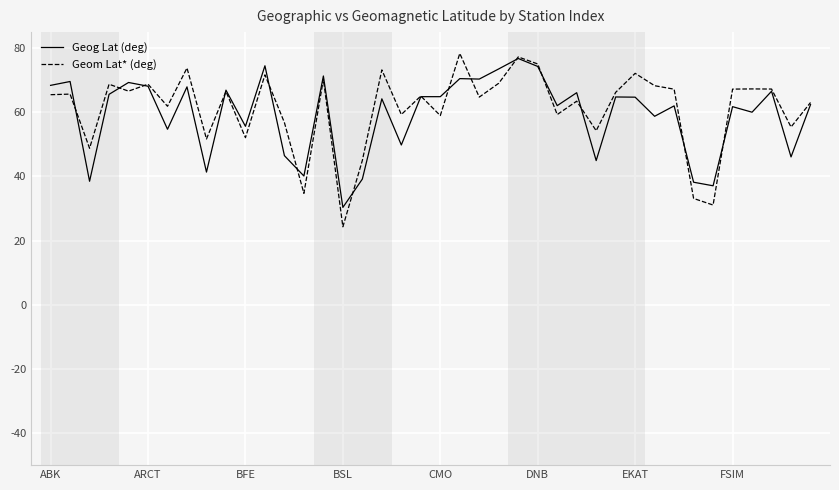

Which series has the largest range (max minus min)?

Geom Lat* (deg)